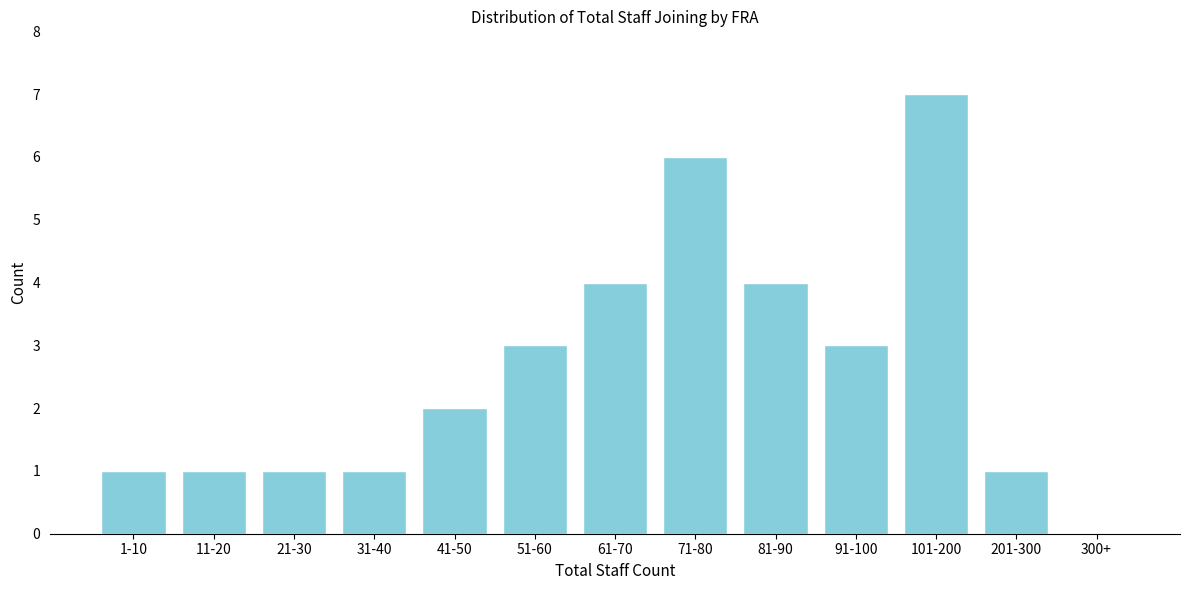

Reading left to right, transcribe all the data shown in this chart.

1-10=1	11-20=1	21-30=1	31-40=1	41-50=2	51-60=3	61-70=4	71-80=6	81-90=4	91-100=3	101-200=7	201-300=1	300+=0